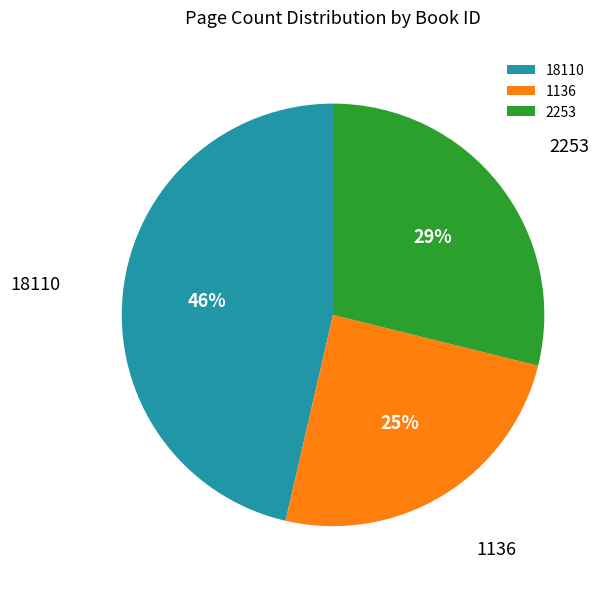

How many slices are in this pie chart?

3